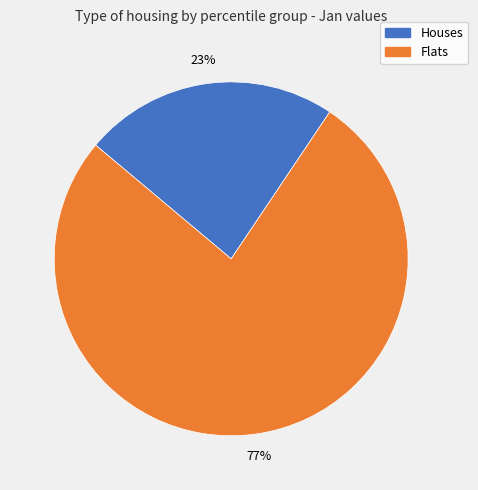

Is there any slice that represents more than half of the pie?

Yes